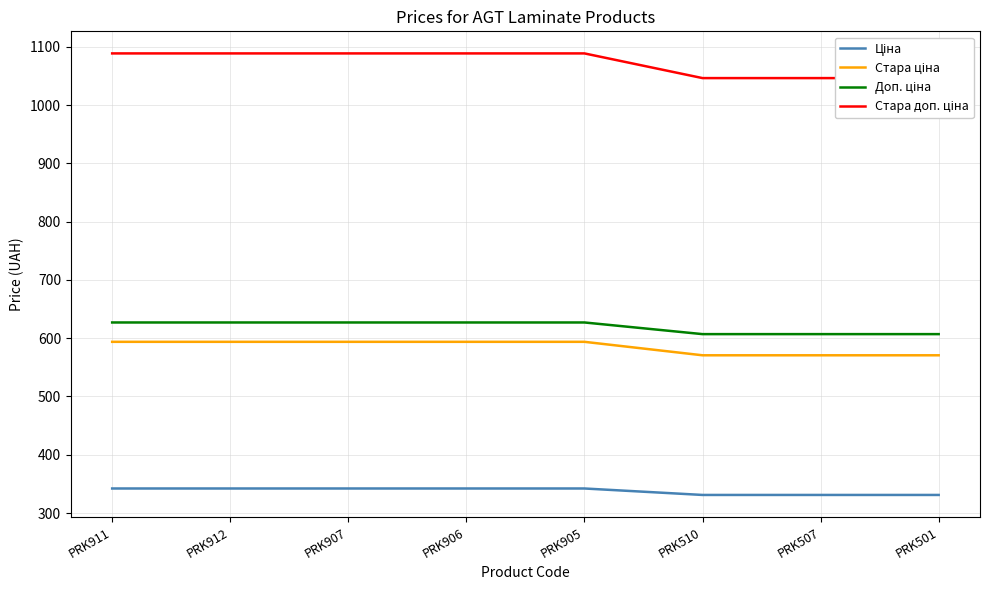

At which label does Ціна first exceed 342?

PRK911